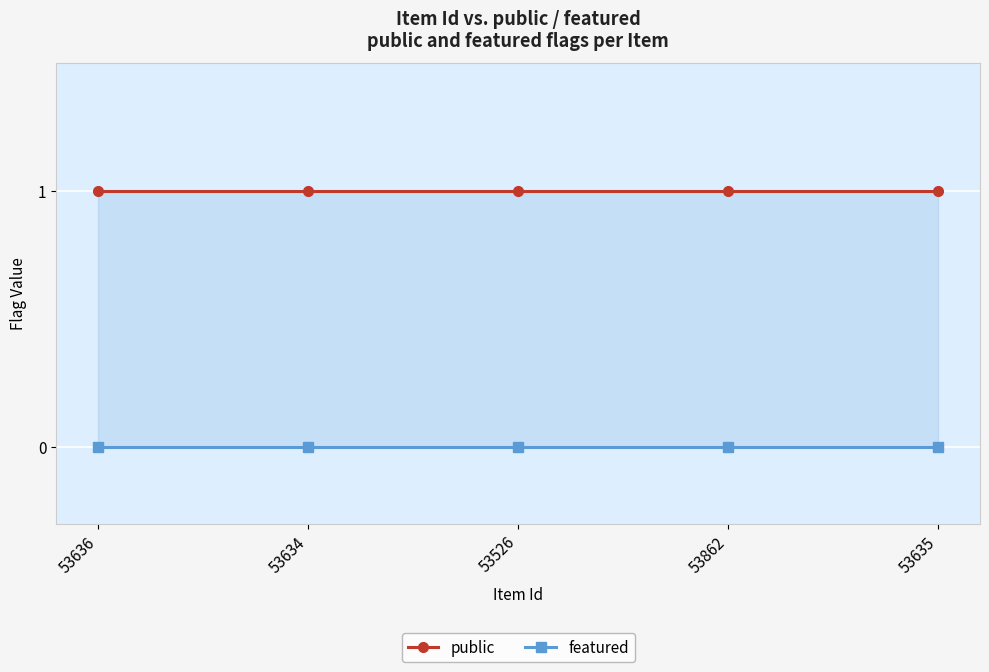

True or false: public has more than 0 points higher than both neighbors.

False